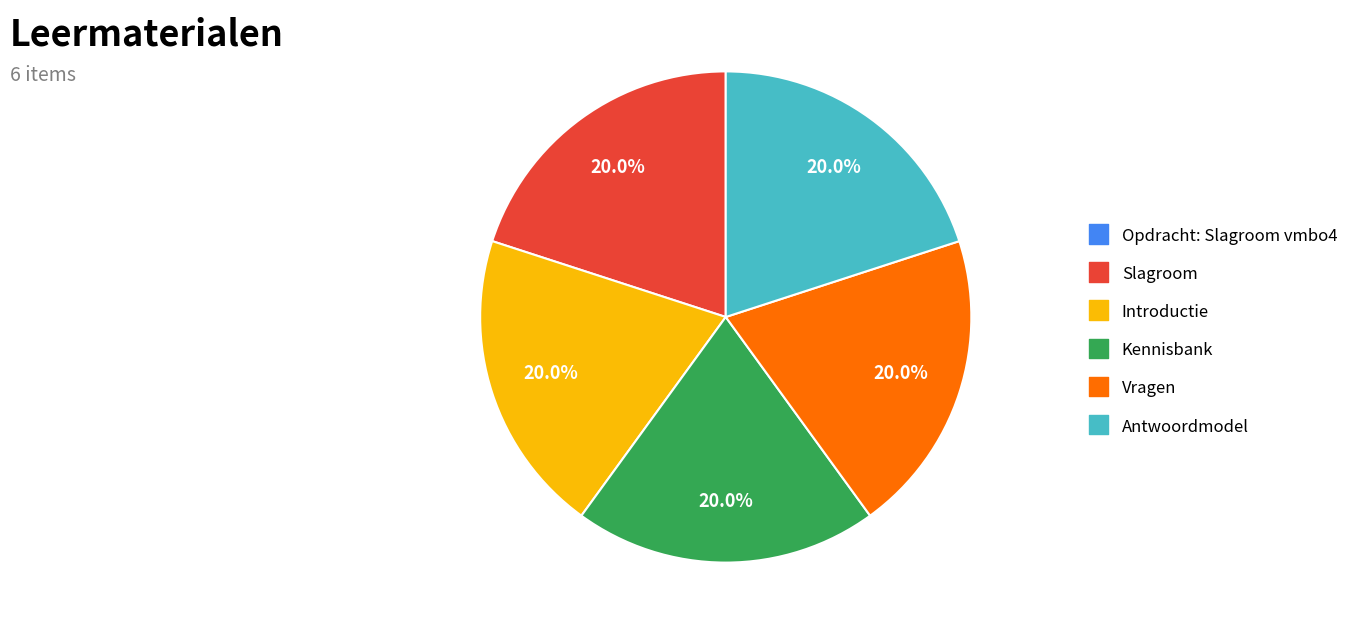

Approximately how many times larger is the value at Kennisbank compared to Vragen?

1.0